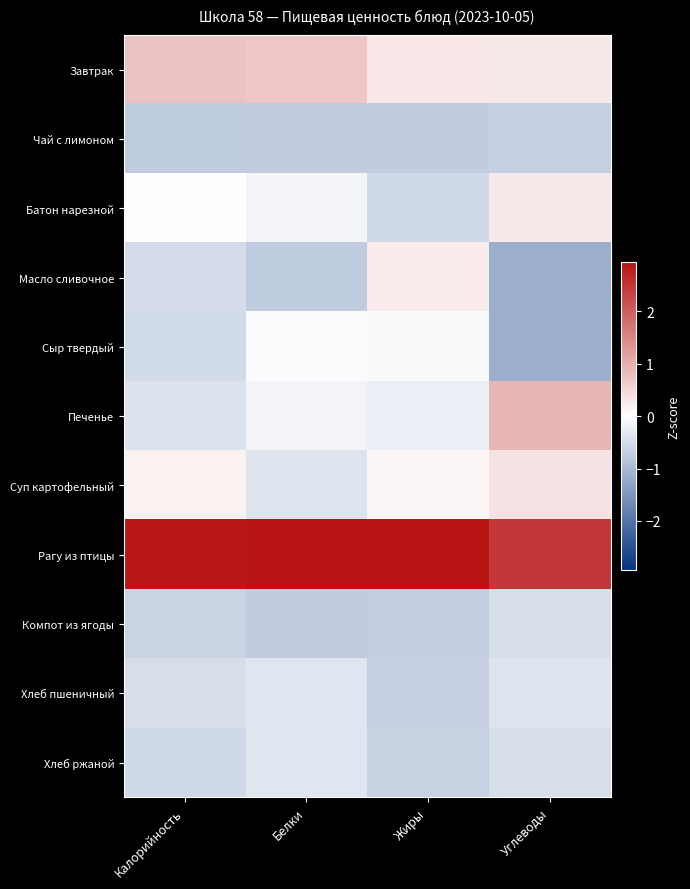

Which series has the largest total across all categories?

Рагу из птицы